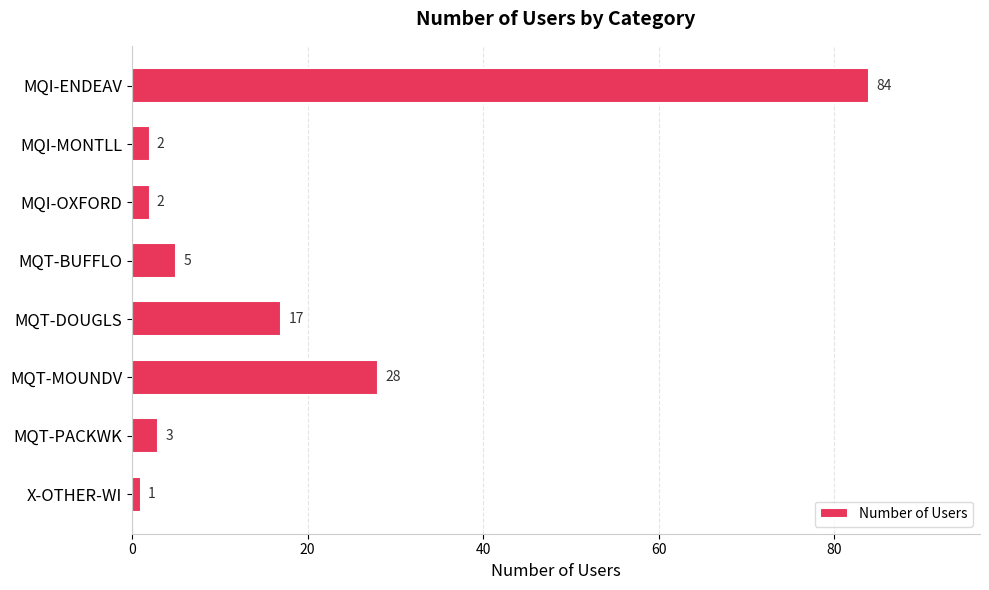

What position from the bottom is MQT-BUFFLO?

5